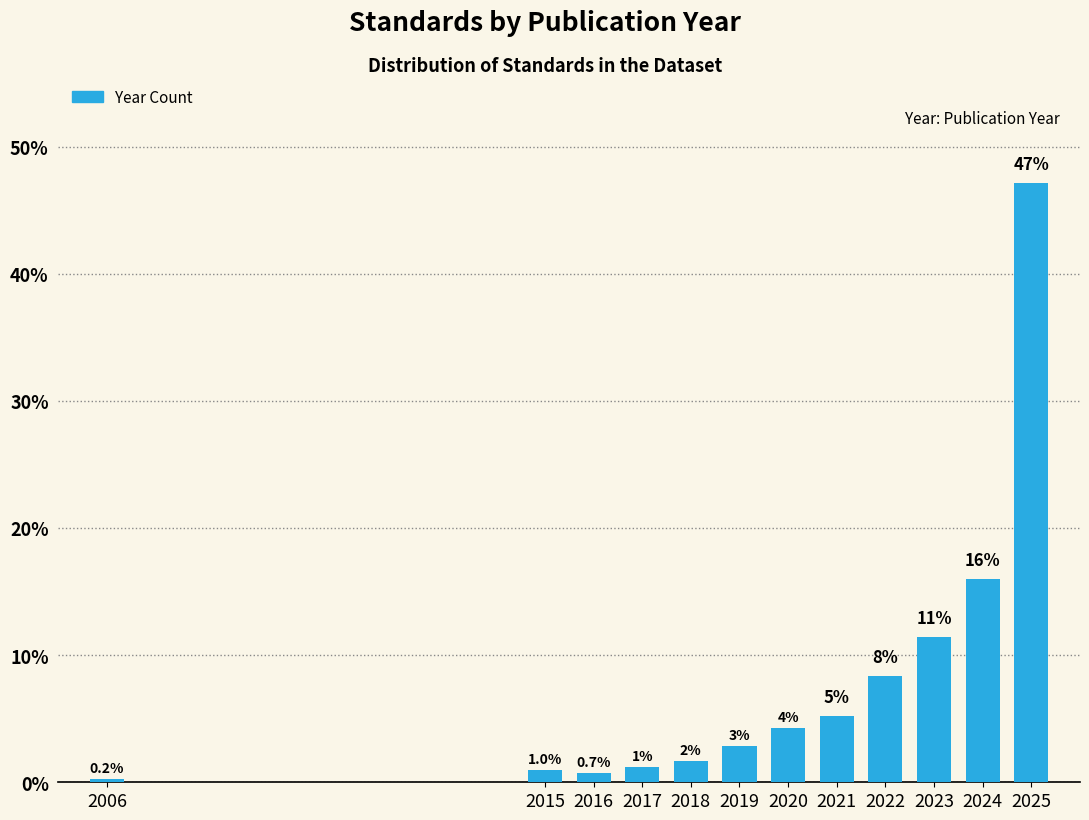

Between 2025 and 2015, which is larger?

2025